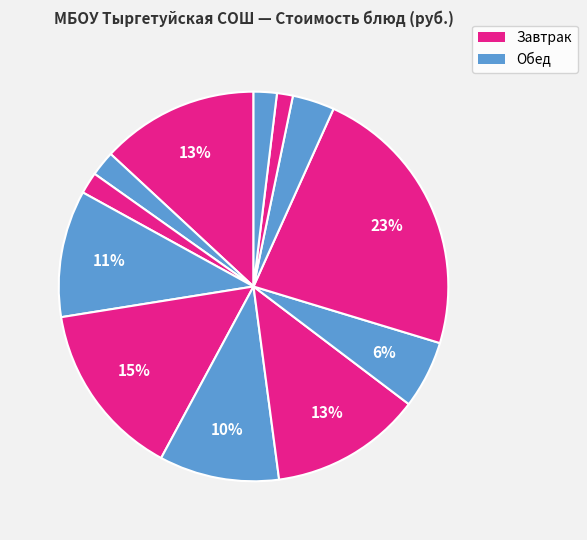

Rank the categories by value from highest to lowest.

Котлета, Мандарин, Каша молочная кукурузная, Рассольник, Сыр из твёрдых сортов, Овощи в нарезке (перец), Картофельное пюре, Компот из кураги, Чай с лимоном и сахаром, Хлеб ржаной, Хлеб пшеничный (завтрак), Хлеб пшеничный (обед)